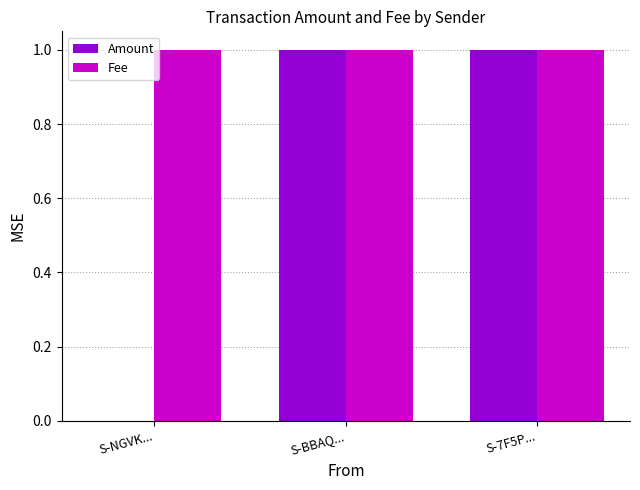

Between S-NGVK... and S-BBAQ..., which series saw the biggest shift?

Amount